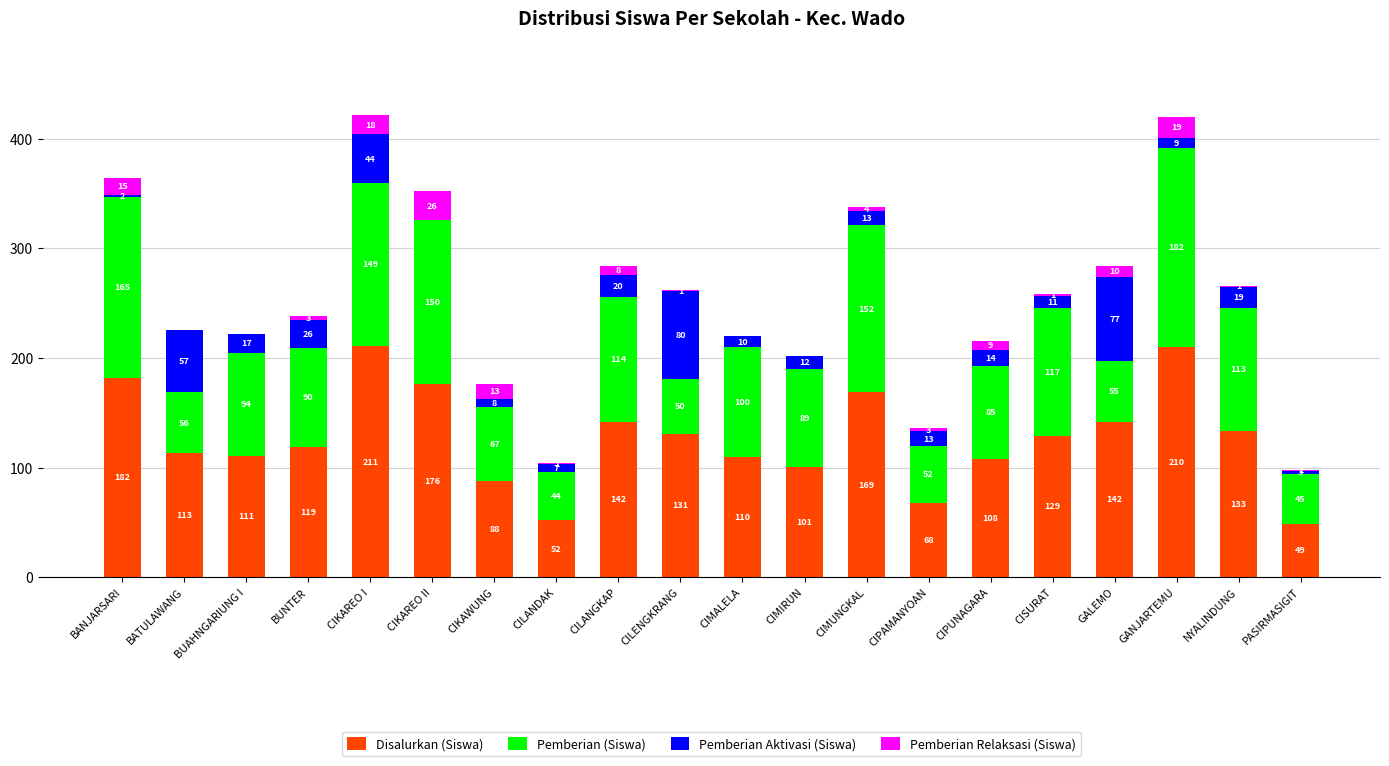

What is the maximum value for Disalurkan (Siswa)?

211